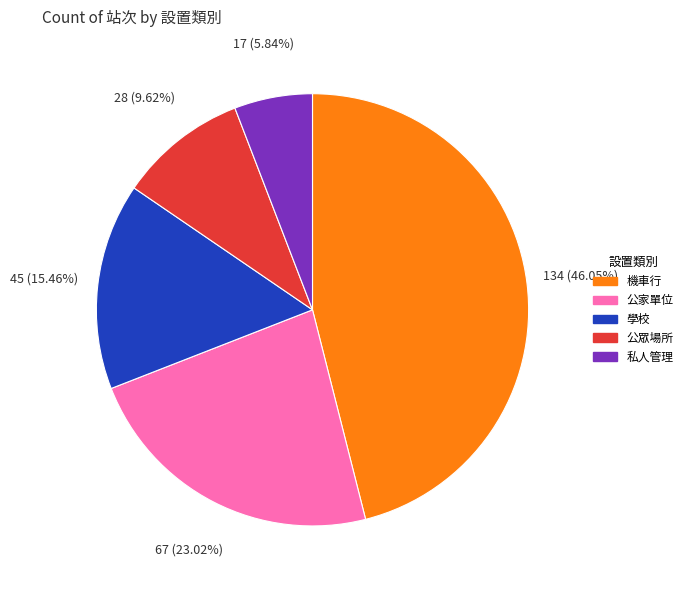

To the nearest percent, what percentage of the pie is 學校?

15%